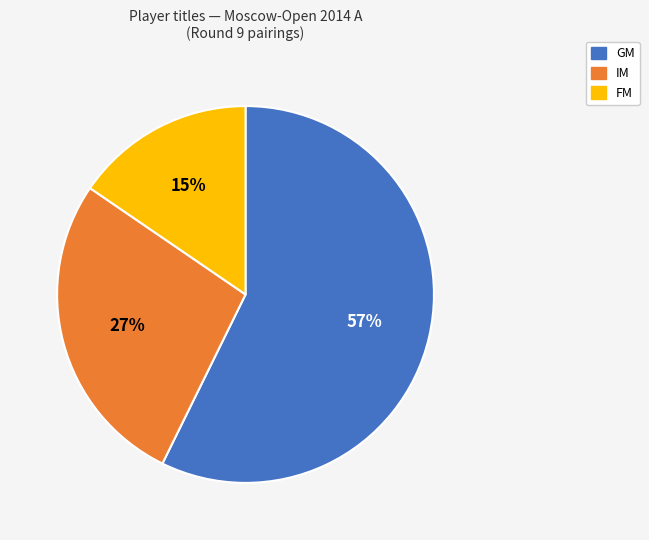

True or false: IM accounts for 14% of the total.

False